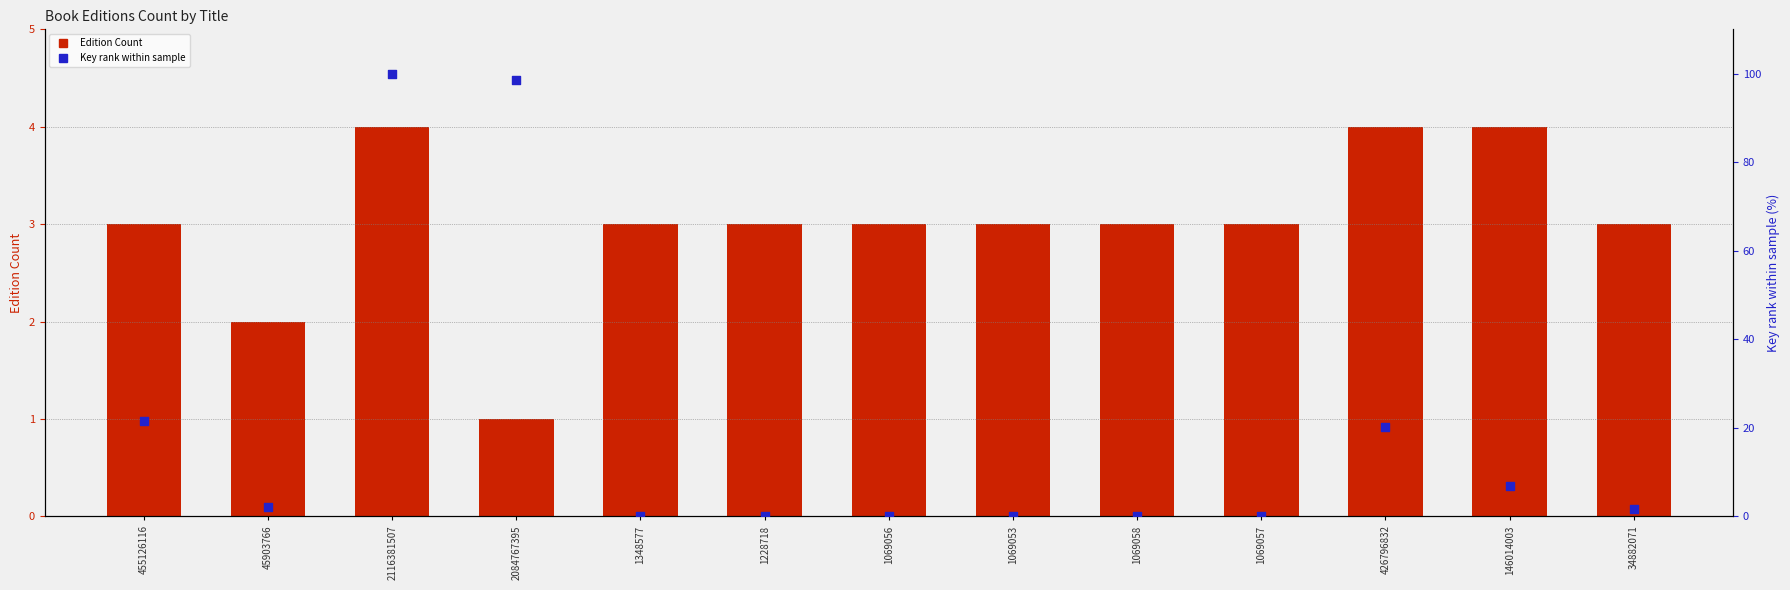

What are all the series names shown in the legend?

Edition Count, Key rank within sample